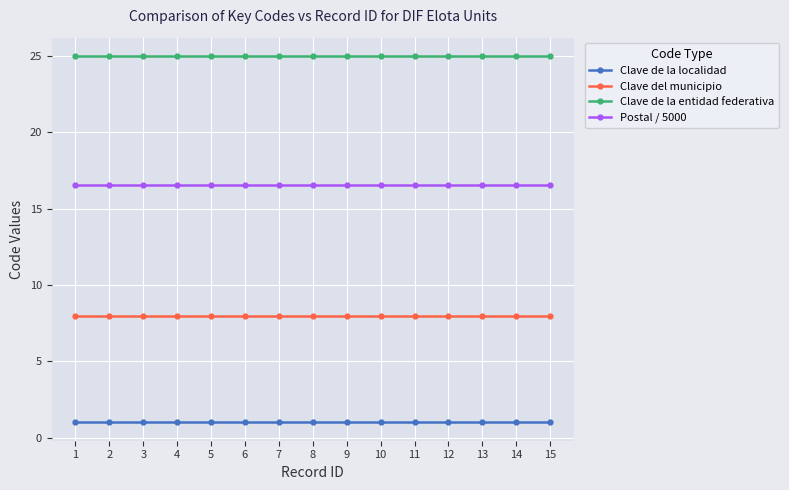

Rank the series by their maximum value, from lowest to highest.

Clave de la localidad, Clave del municipio, Postal / 5000, Clave de la entidad federativa